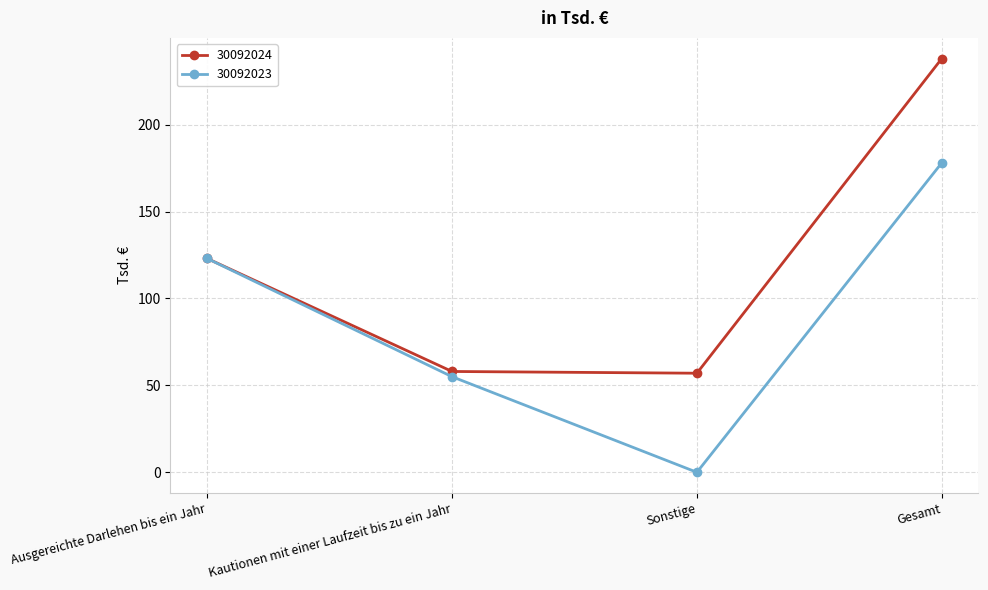

What value does the 30092024 series have at Kautionen mit einer Laufzeit bis zu ein Jahr?

58